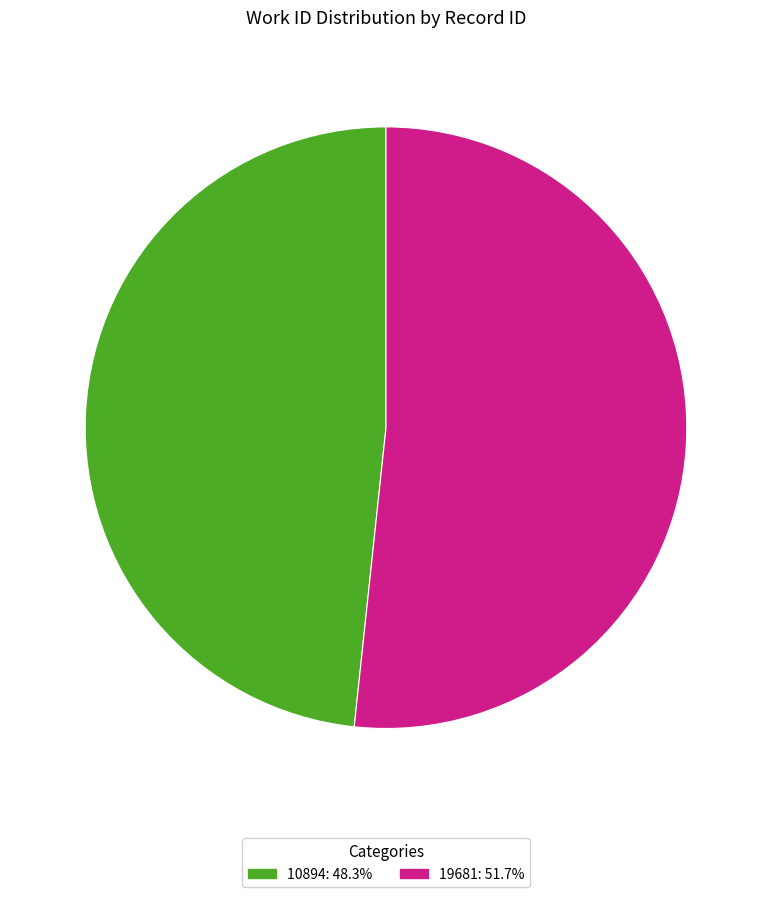

Is 19681 the majority of the pie?

Yes